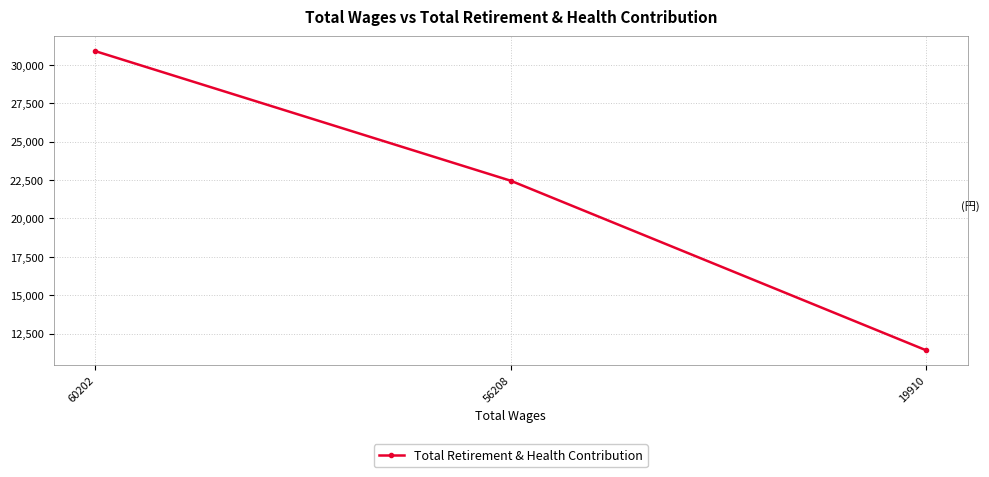

Reading left to right, list all the values displayed in this chart.

30896	22455	11411